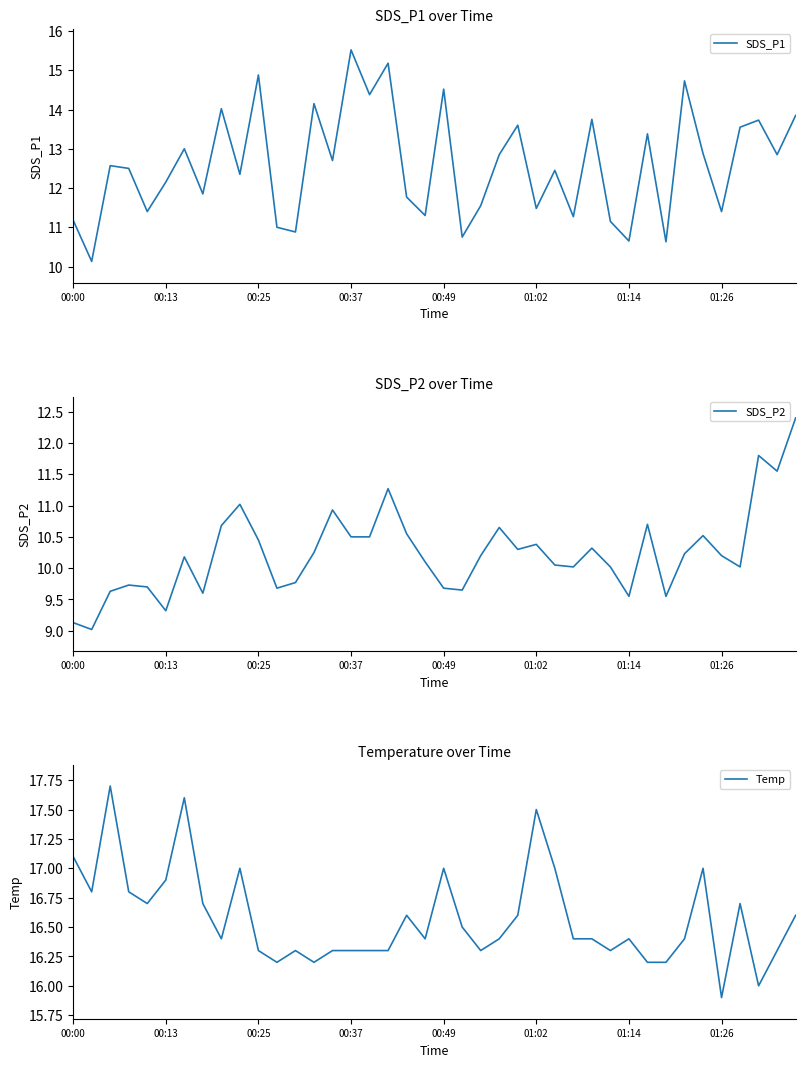

What is the sum of all Temp values?

663.0